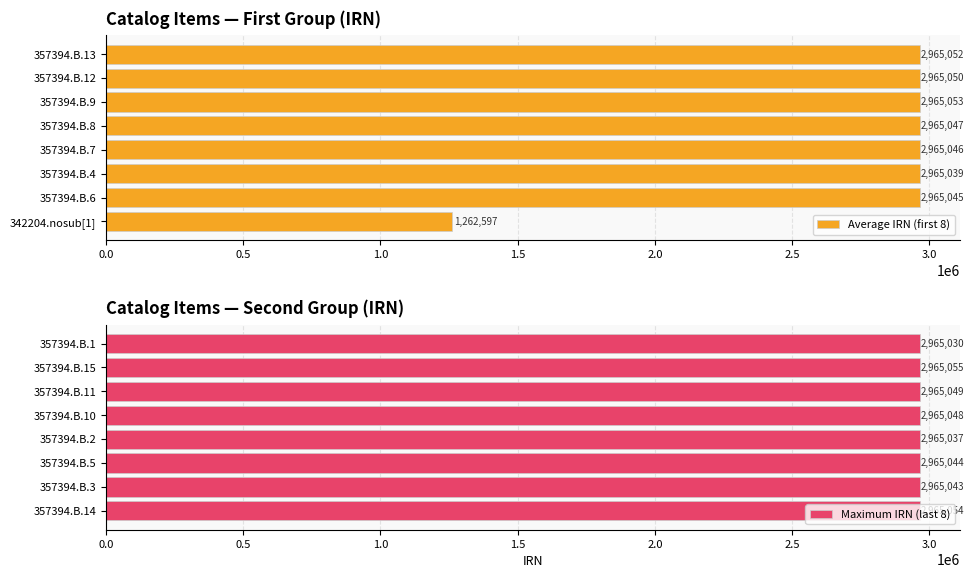

At which label is Maximum IRN (last 8) closest to 2965042?

357394.B.3